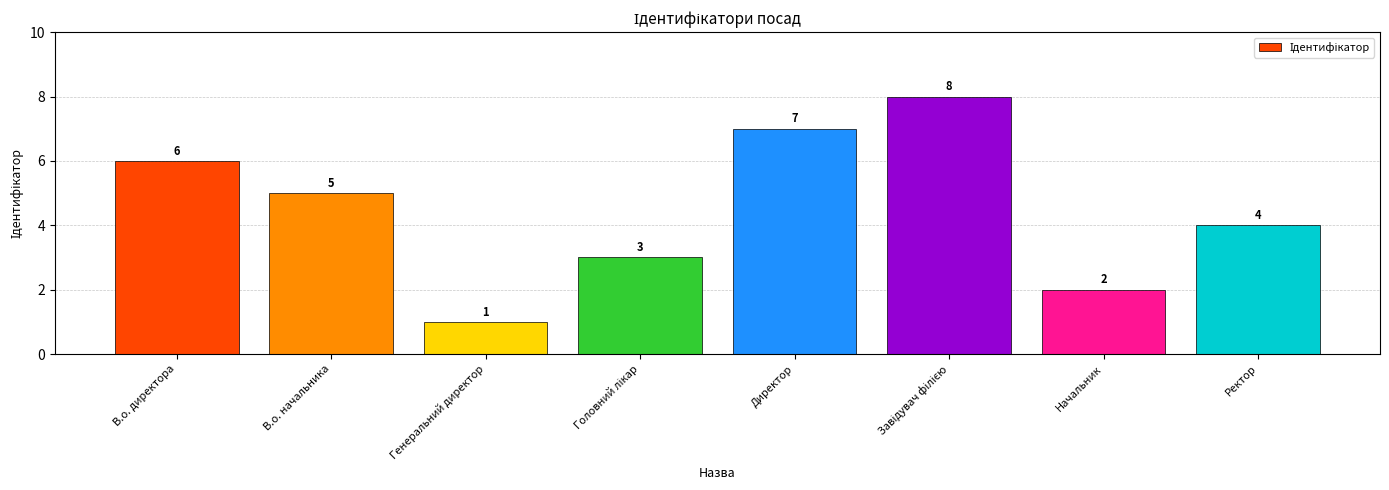

Which category has the lowest value across all series?

Генеральний директор